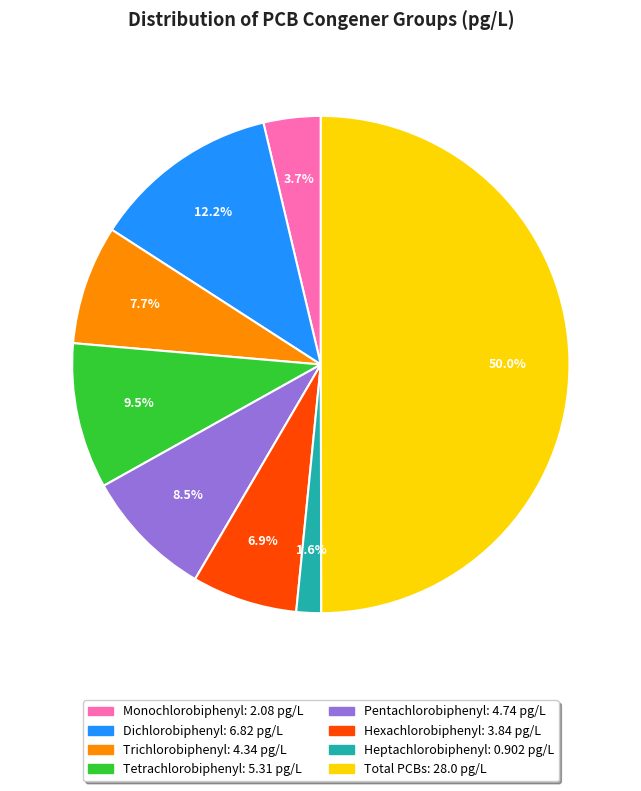

Is the sum of Tetrachlorobiphenyl and Trichlorobiphenyl greater than half?

No